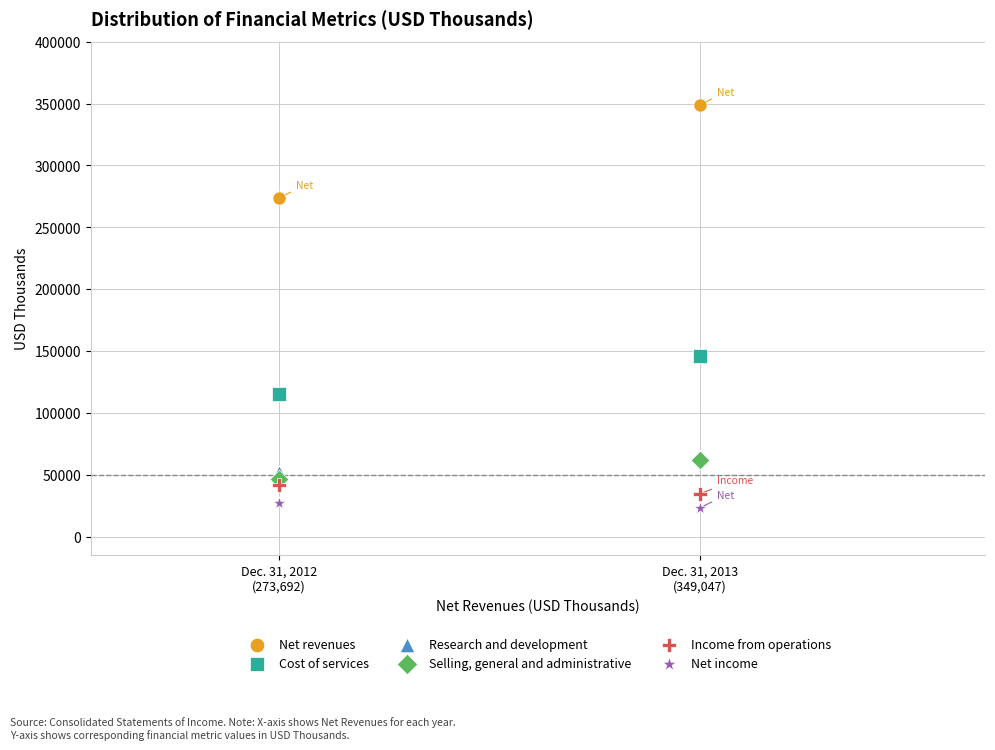

Across all series, what Y value is closest to 186199?

146238